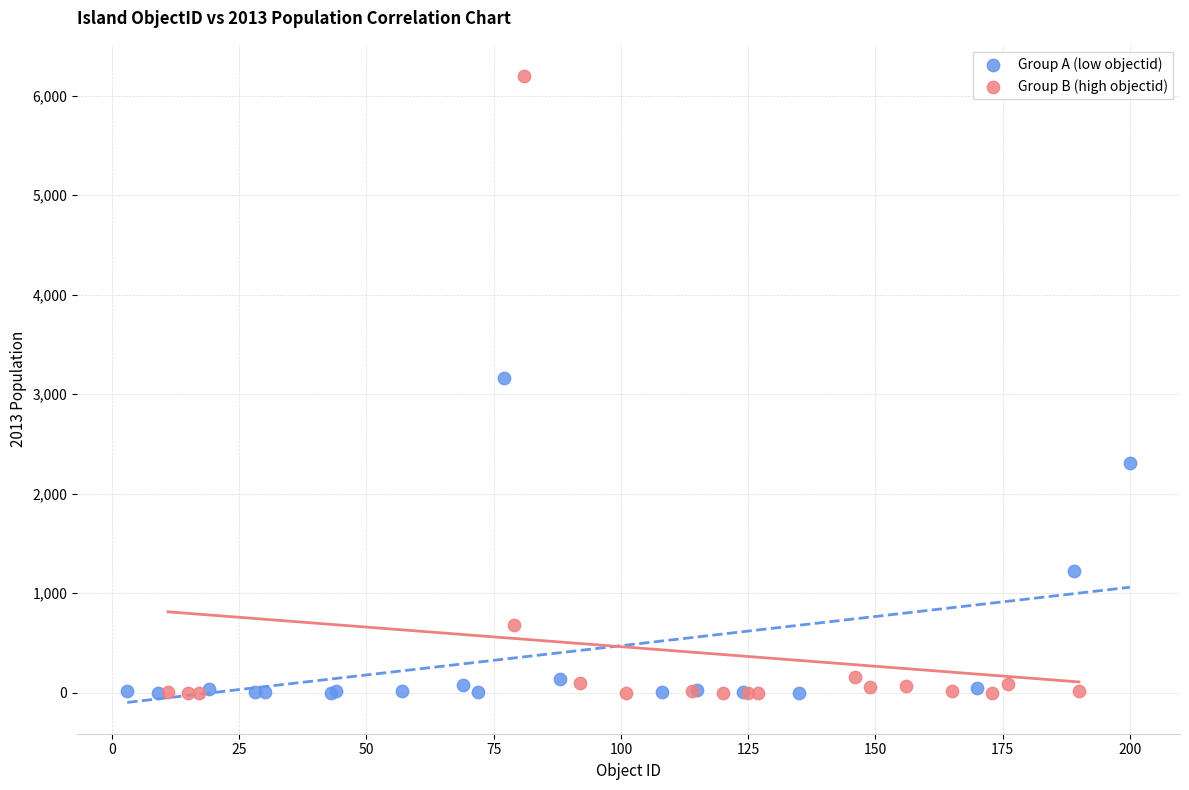

What are all the series names shown in the legend?

Group A (low objectid), Group B (high objectid)